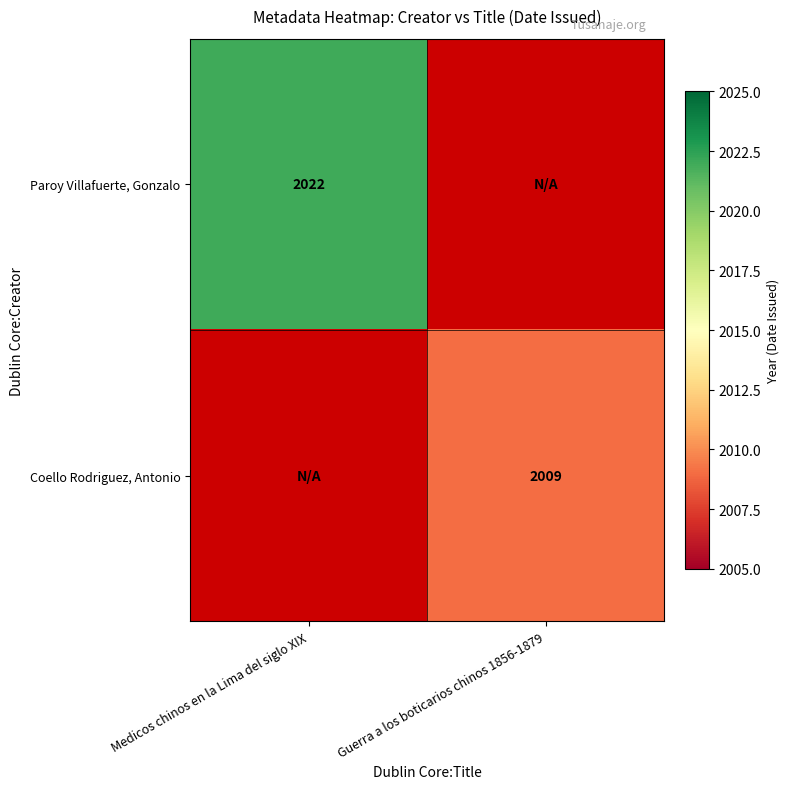

The Paroy Villafuerte, Gonzalo series shows 907 at Medicos chinos en la Lima del siglo XIX. True or false?

False